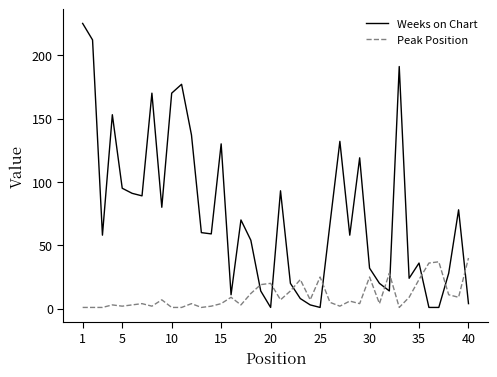

Which series has the widest spread of values?

Weeks on Chart